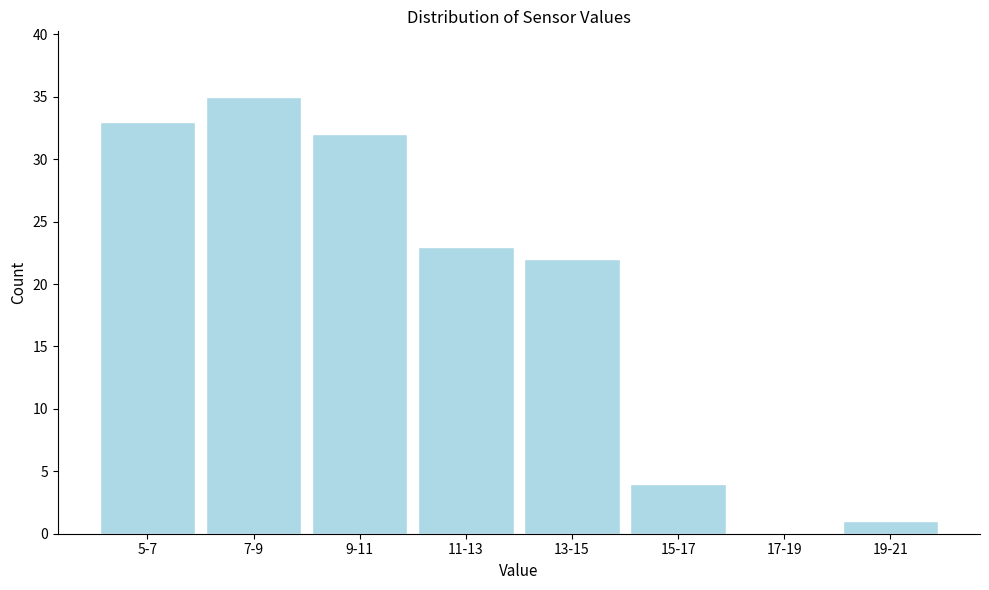

Reading left to right, extract all data points from this chart.

5-7=33	7-9=35	9-11=32	11-13=23	13-15=22	15-17=4	17-19=0	19-21=1